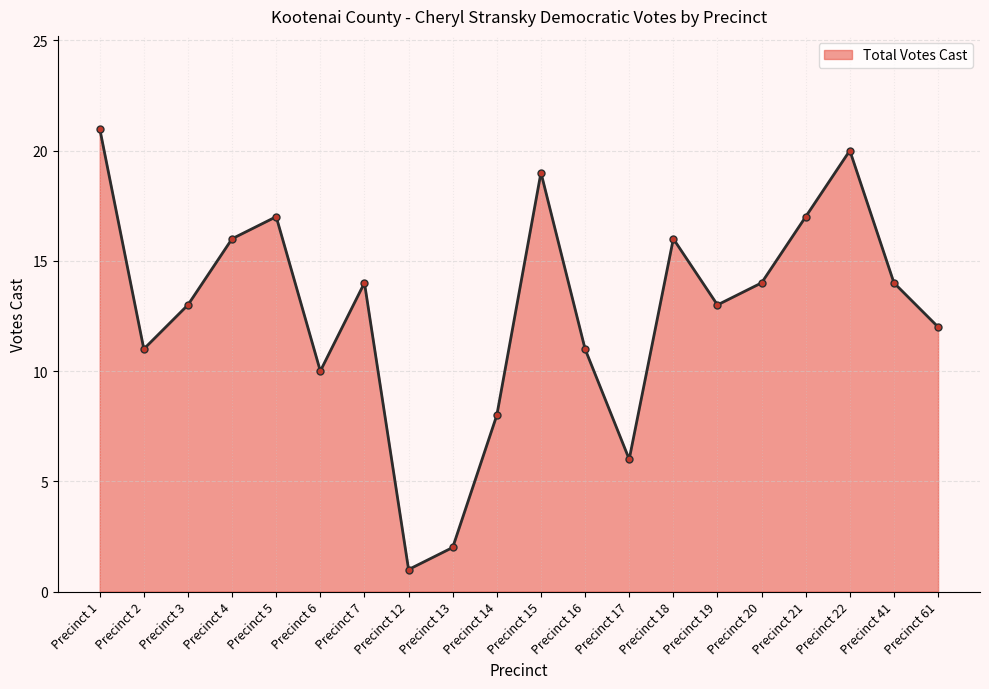

Which label corresponds to the smallest value in the chart?

Precinct 12